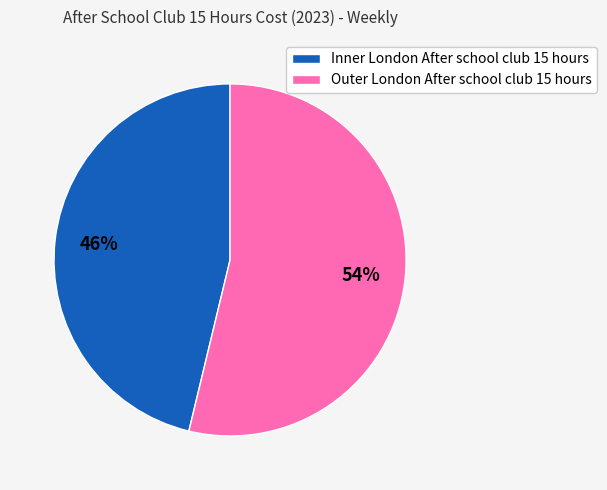

Approximately how many times larger is the value at Inner London After school club 15 hours compared to Outer London After school club 15 hours?

0.9